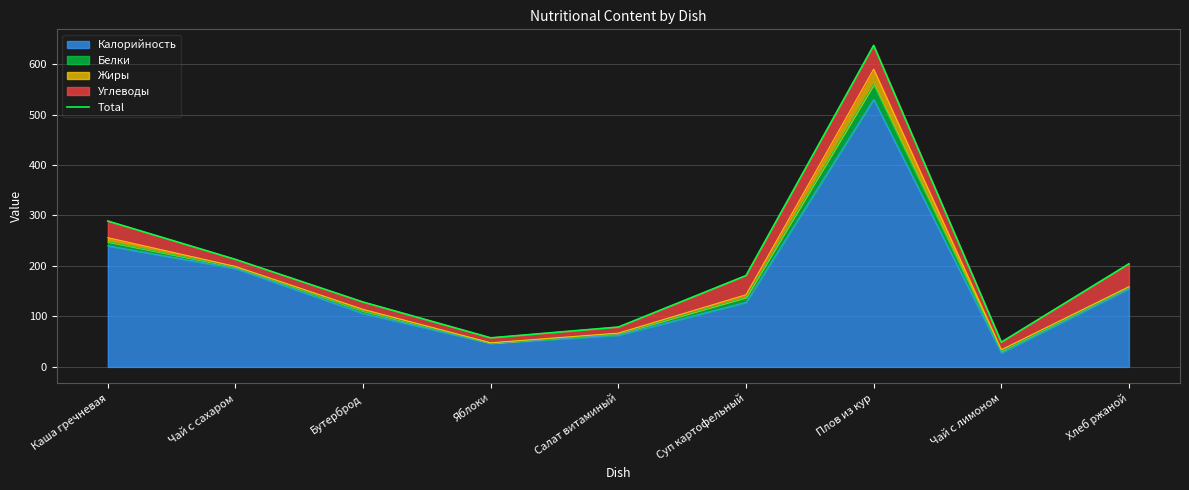

True or false: the data shows 637.0 at Плов из кур.

True